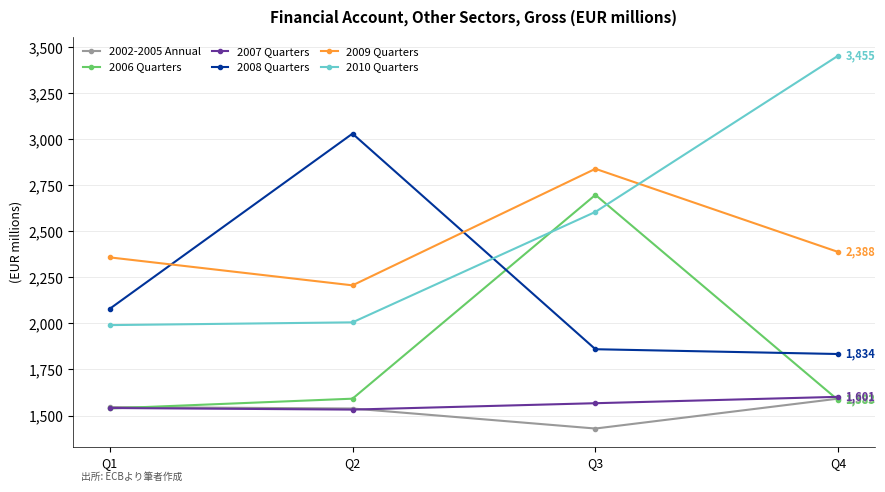

What is the difference between the second highest and minimum values in the 2007 Quarters series?

34.7